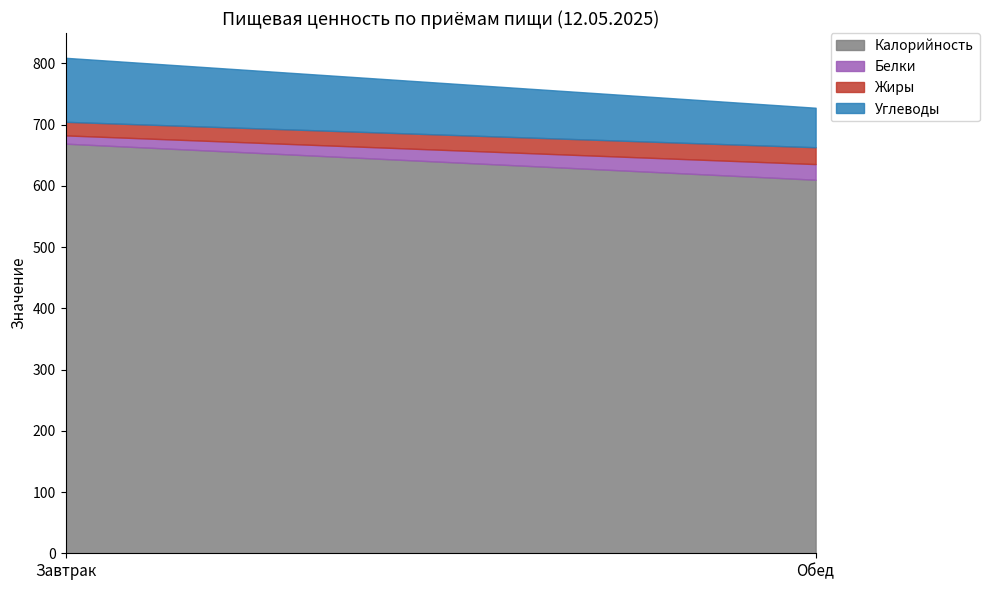

At which label is Углеводы closest to 84?

Обед